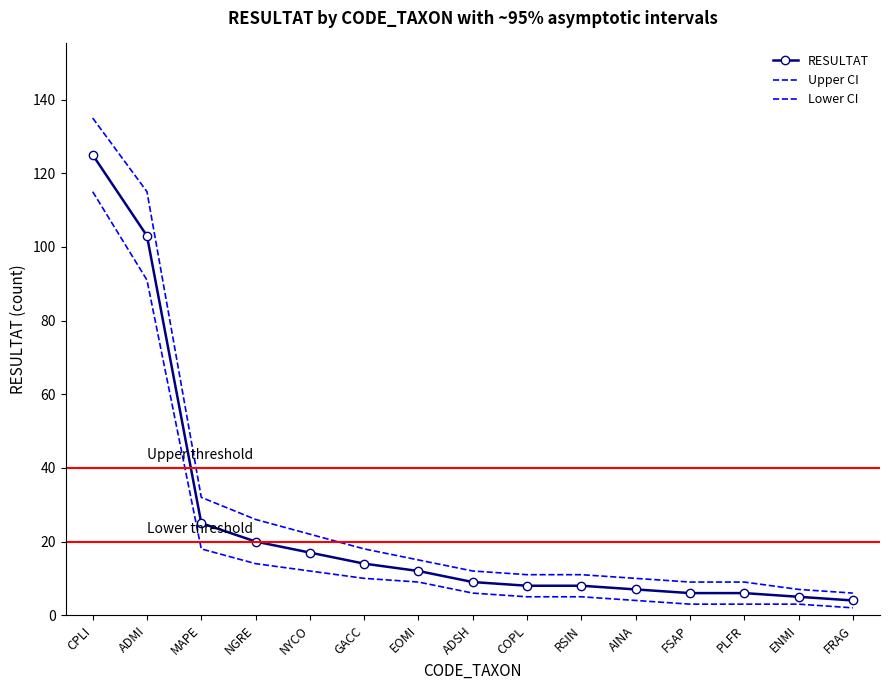

At how many categories does at least one series exceed 64?

2